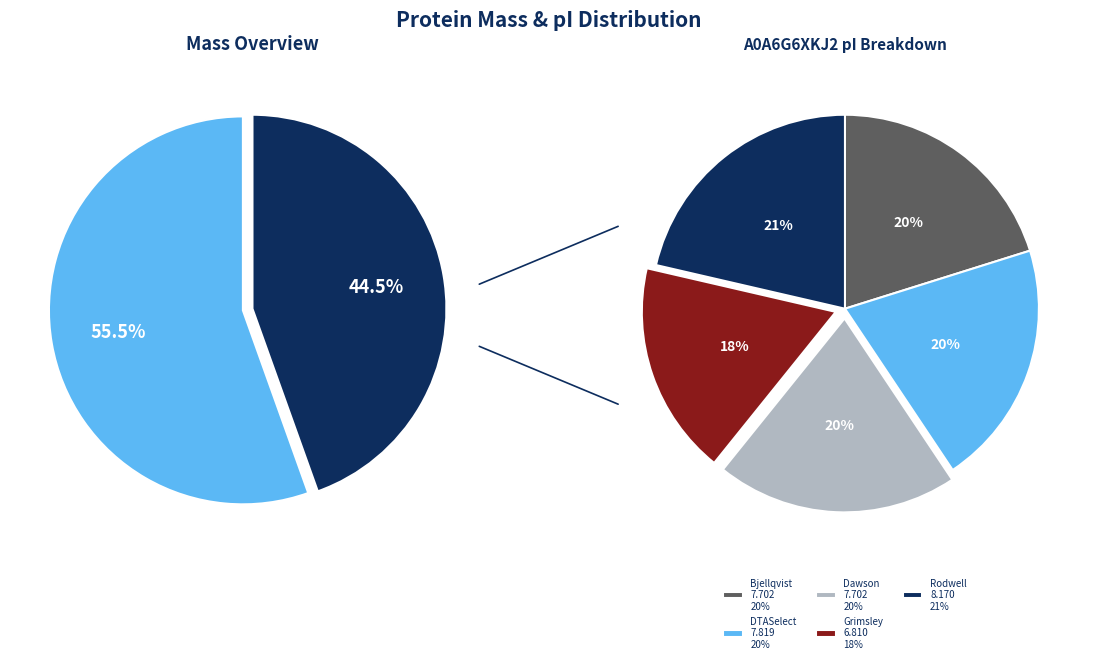

Approximately how many times larger is the value at tr|A0A6G6XKJ2|A0A6G6XKJ2_9CAUD compared to tr|A0A6G6XKN1|A0A6G6XKN1_9CAUD?

0.8